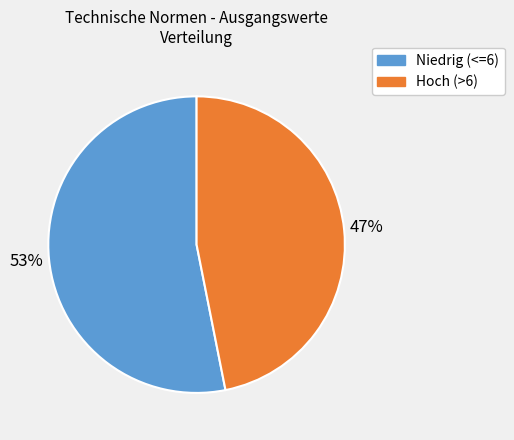

Which has a higher value, Niedrig (<=6) or Hoch (>6)?

Niedrig (<=6)